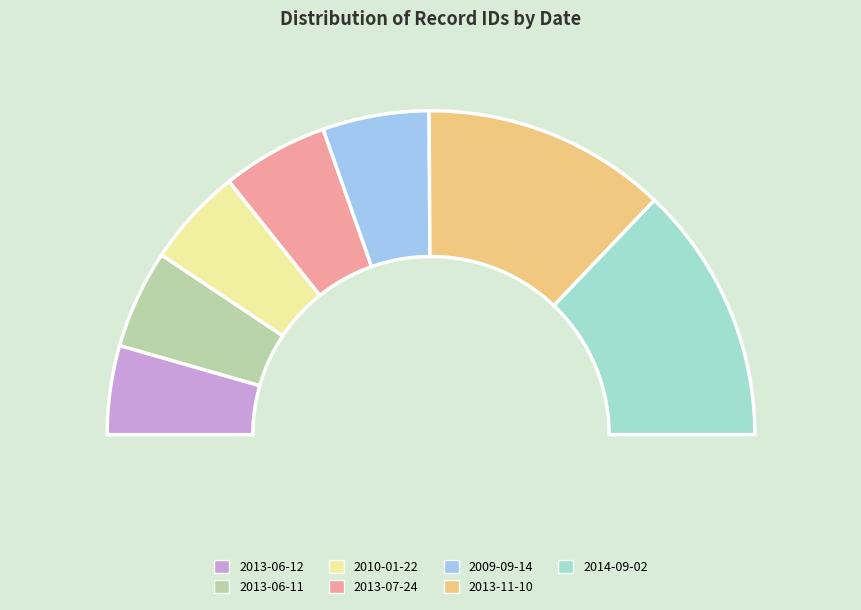

Is it true that 2014-09-02 is 26% of the pie?

True